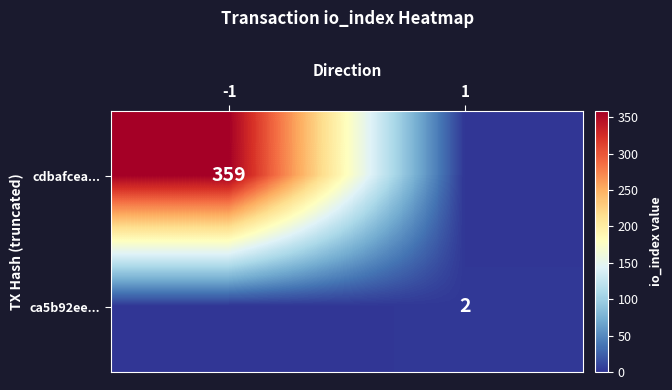

Which series has the widest spread of values?

cdbafcea...